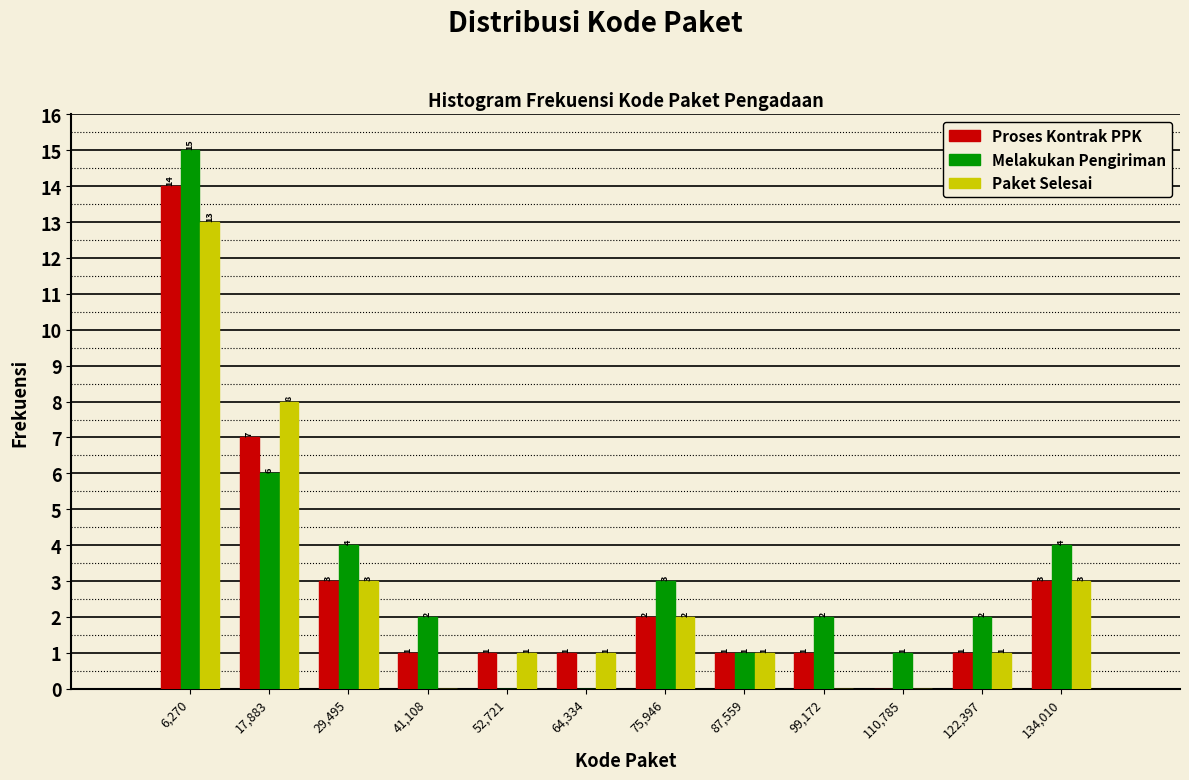

In the Proses Kontrak PPK series, which range on the x-axis has the tallest bar?

0 to 12000